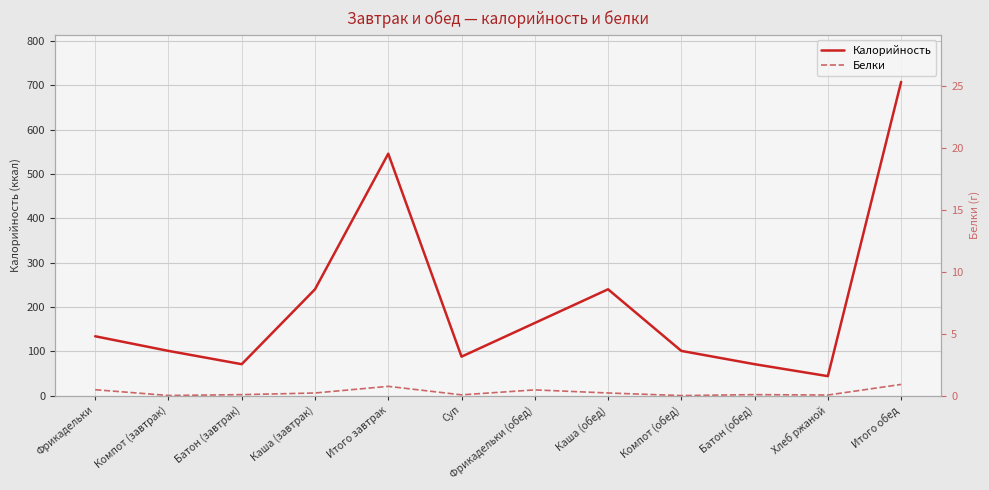

How many categories are shown in the chart?

12